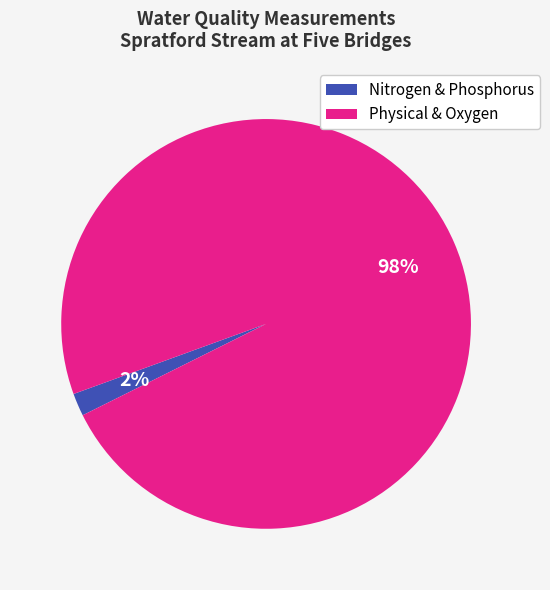

Is the sum of Nitrogen & Phosphorus and Physical & Oxygen greater than half?

Yes